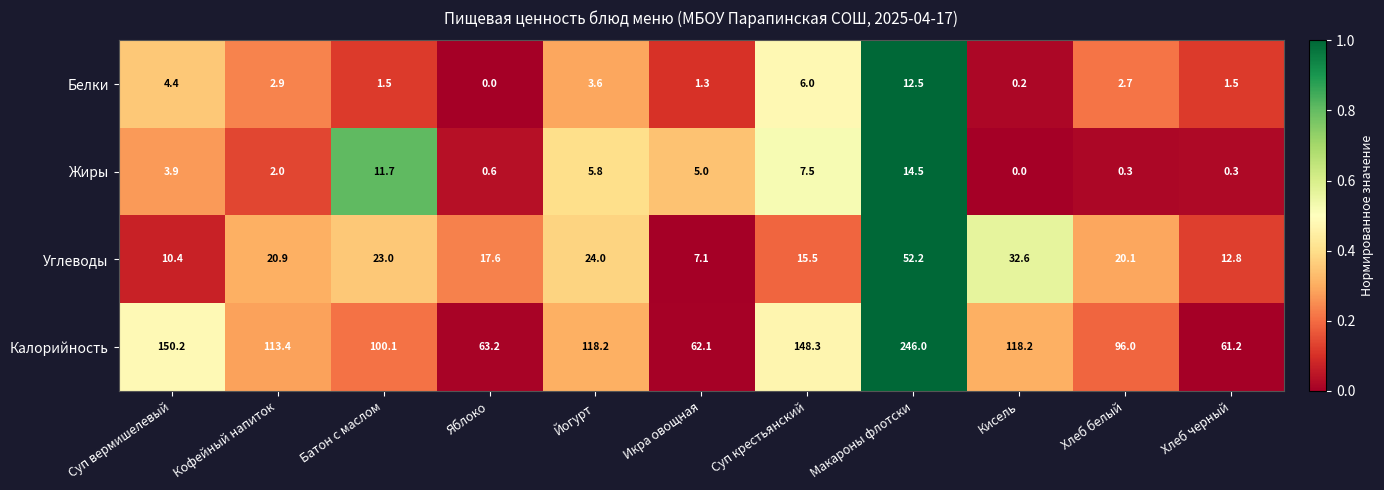

Which series changed the most between Йогурт and Икра овощная?

Калорийность